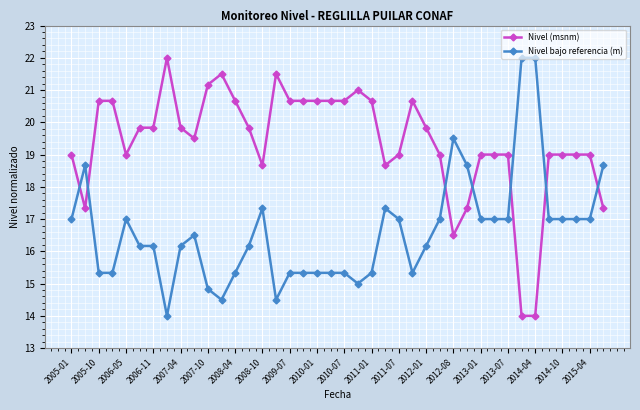

How many times do Nivel (msnm) and Nivel bajo referencia (m) cross each other?

7